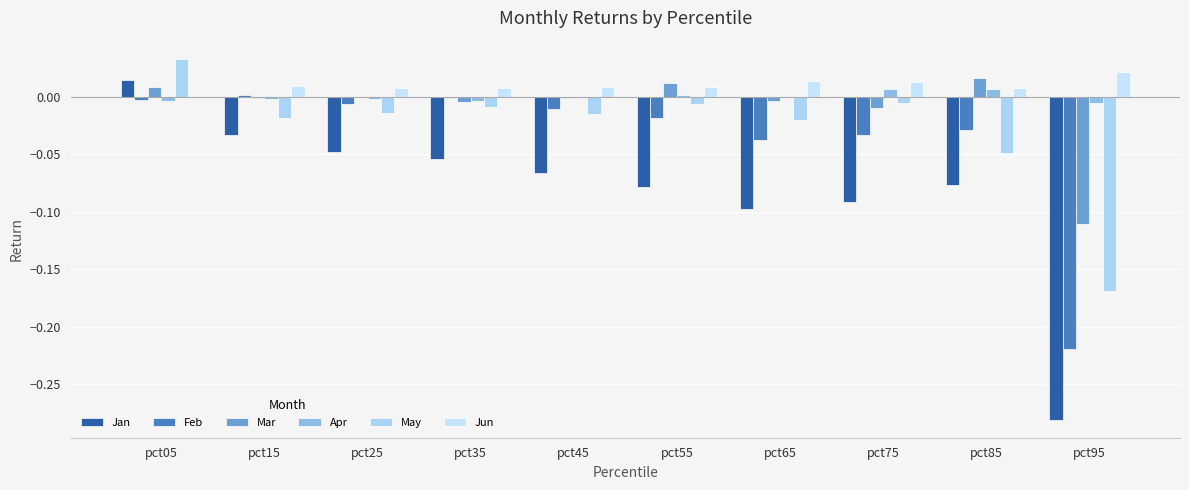

How many series are shown in this chart?

6